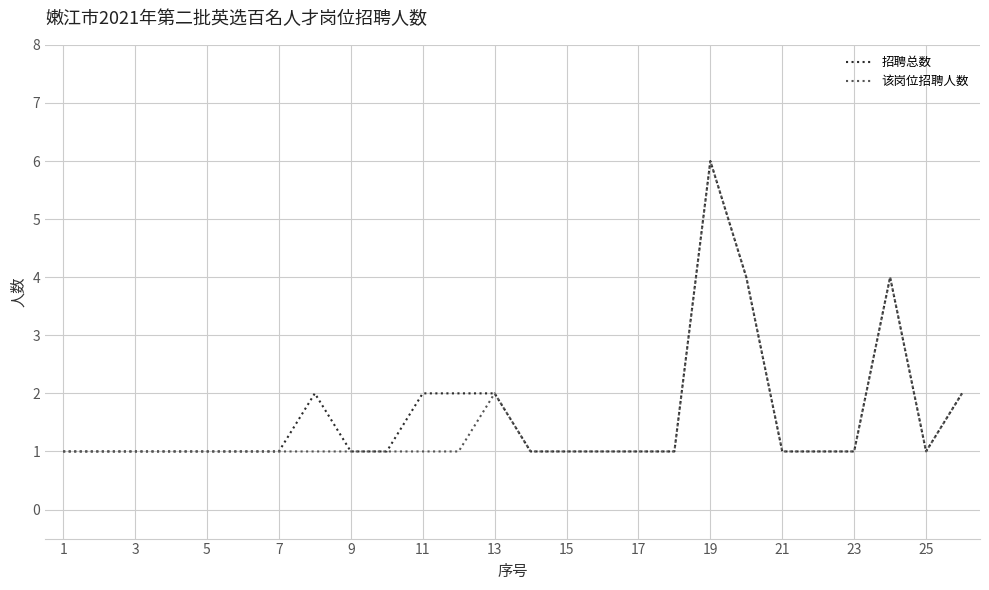

List the series in order of their overall mean, highest first.

招聘总数, 该岗位招聘人数